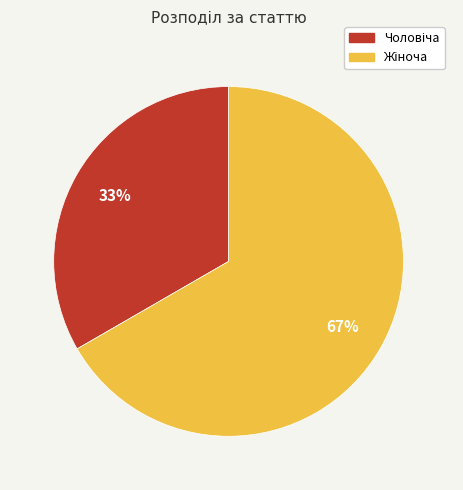

To the nearest percent, what is the average slice percentage?

50%